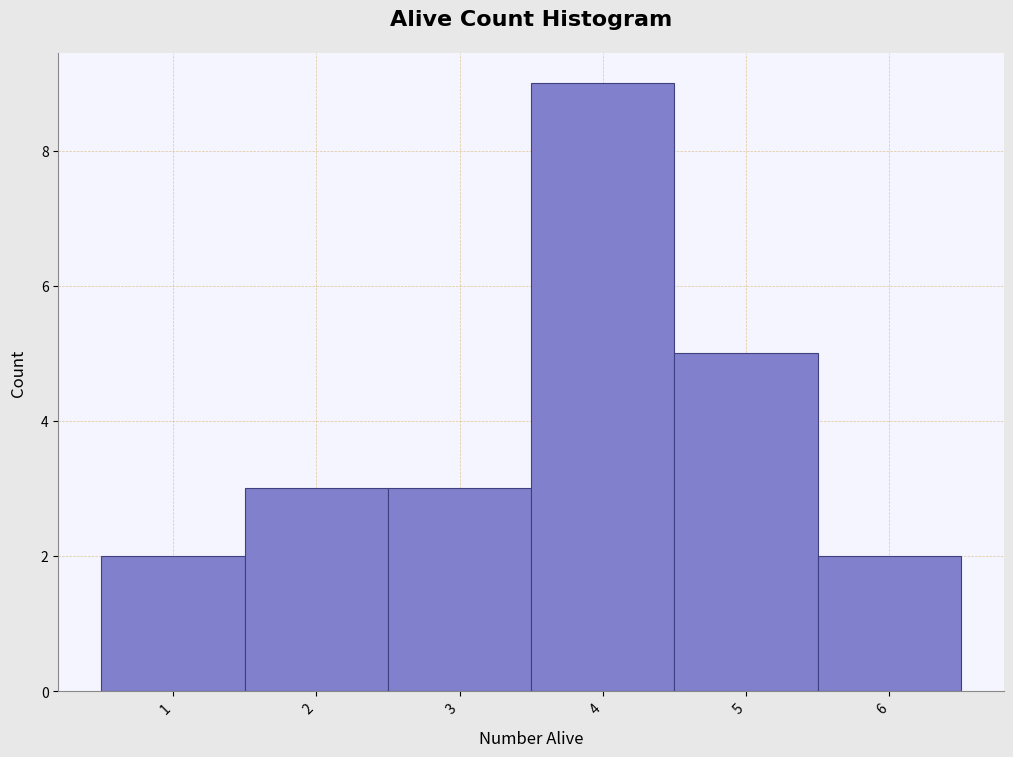

Which range on the x-axis has the tallest bar?

3.5 to 4.5